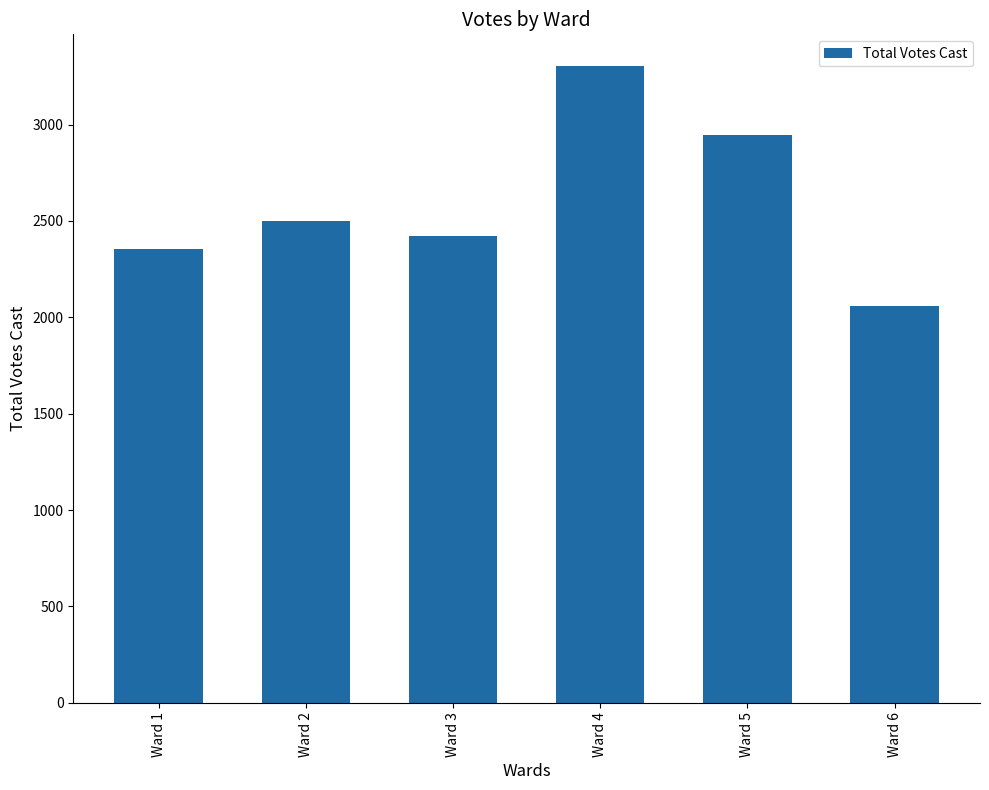

Is it true that the value at Ward 3 is 1198?

False